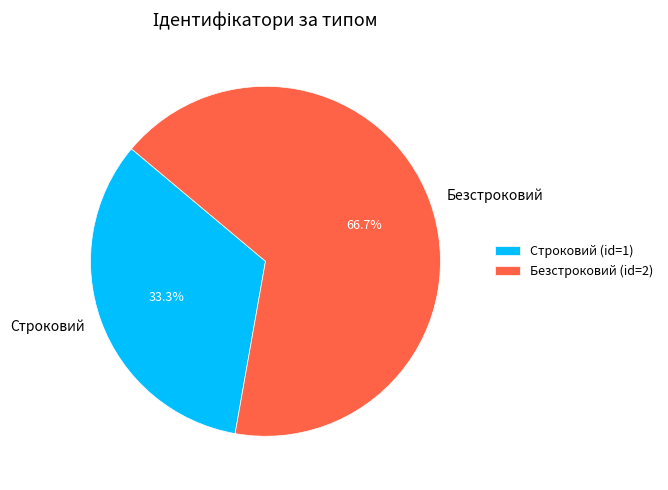

What is the largest slice in the pie chart?

Безстроковий